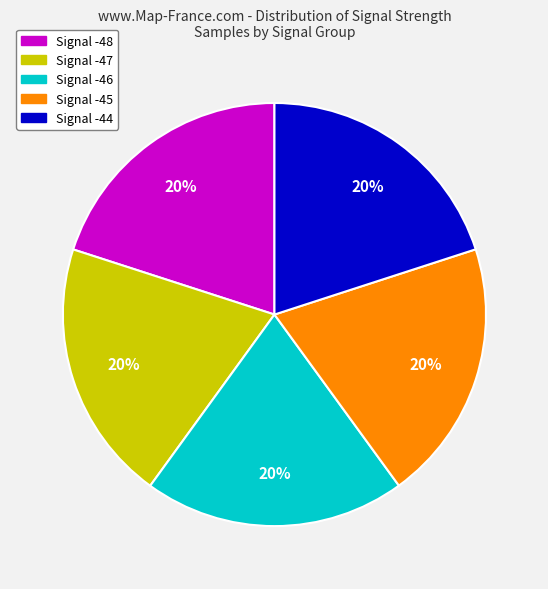

How many segments does this pie chart have?

5